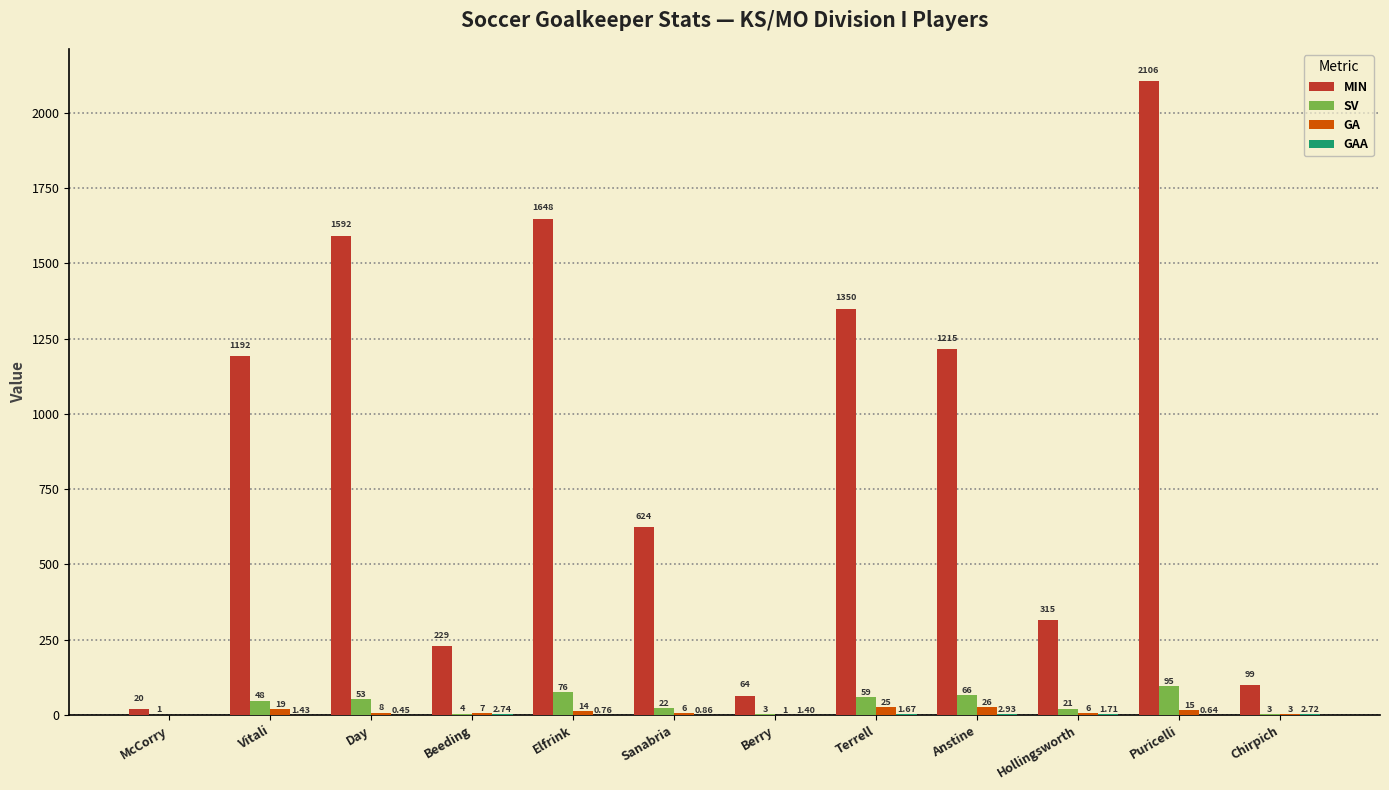

Which series has the largest total across all categories?

MIN